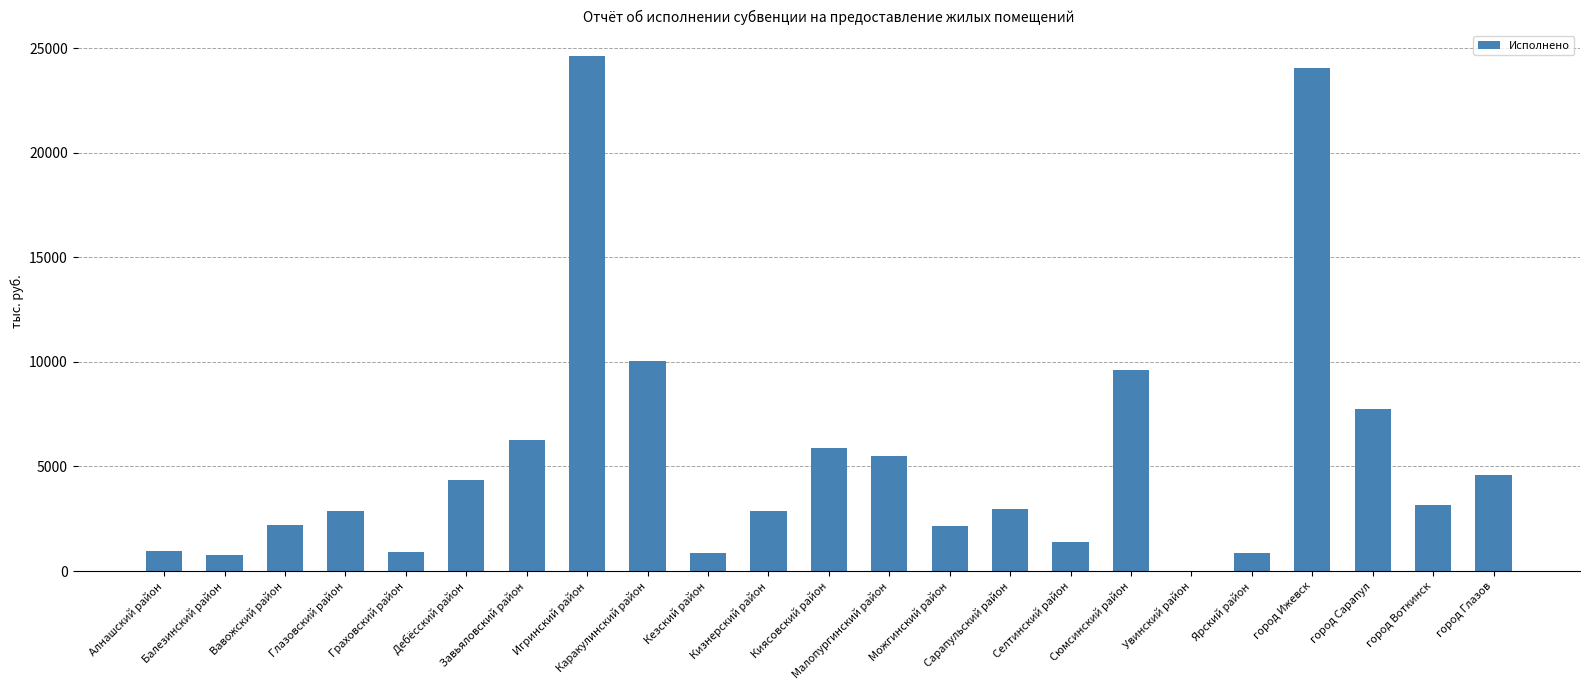

What is the maximum value shown in the chart?

24620.1